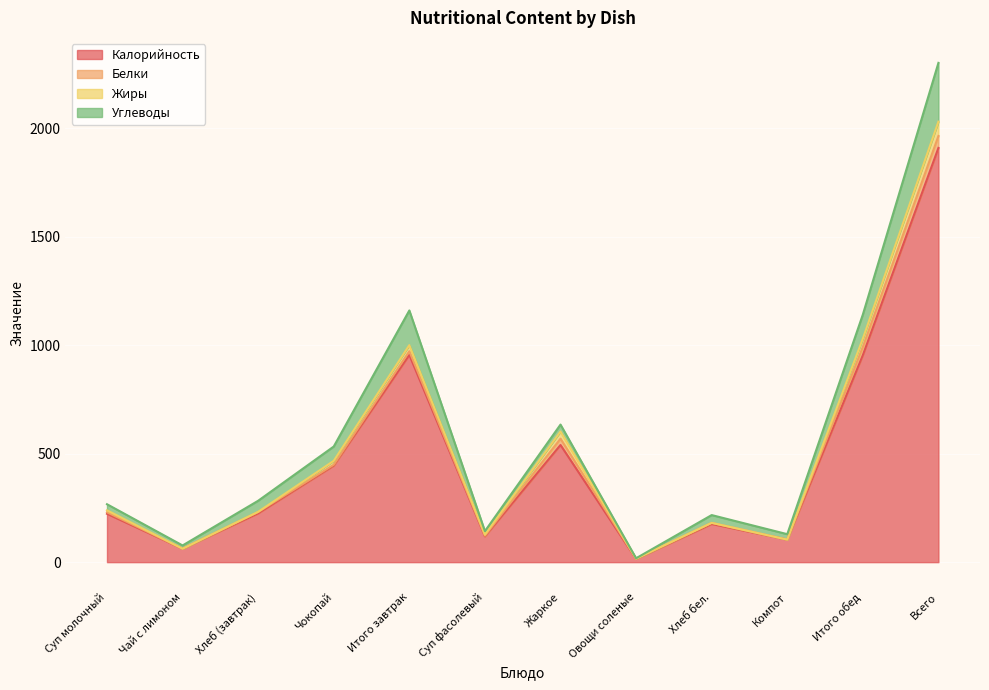

At which category is the sum across all series the highest?

Всего